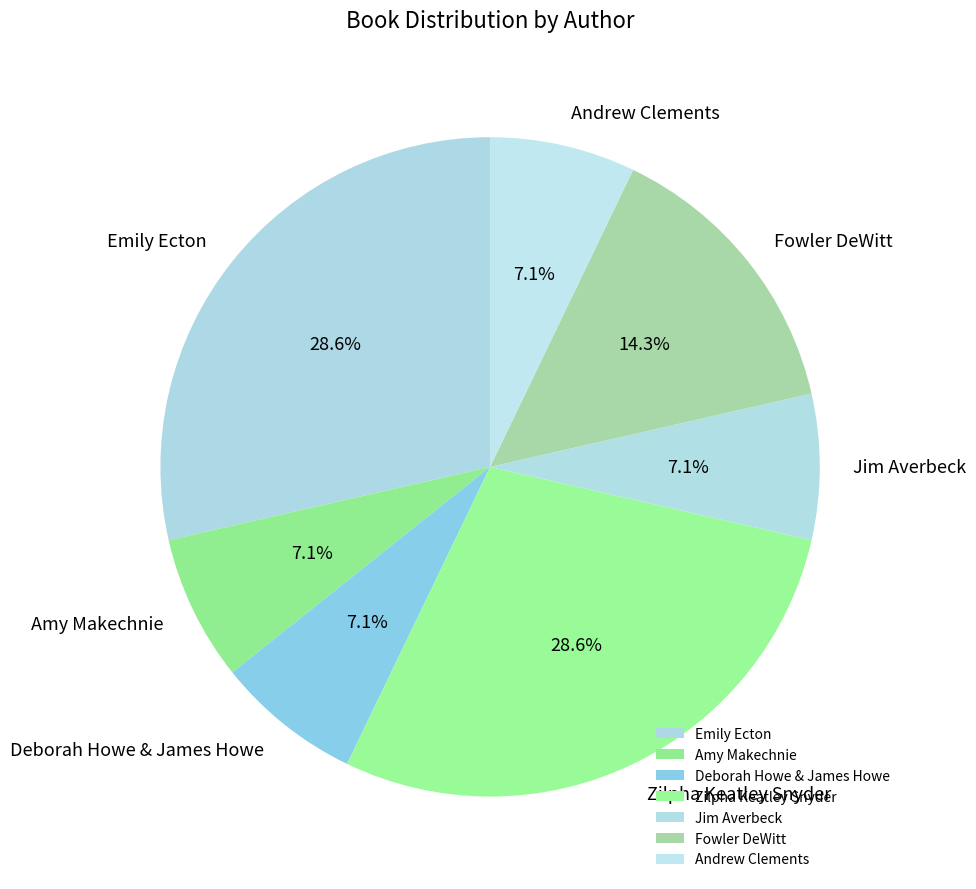

What percentage is NOT represented by Emily Ecton?

71.4%